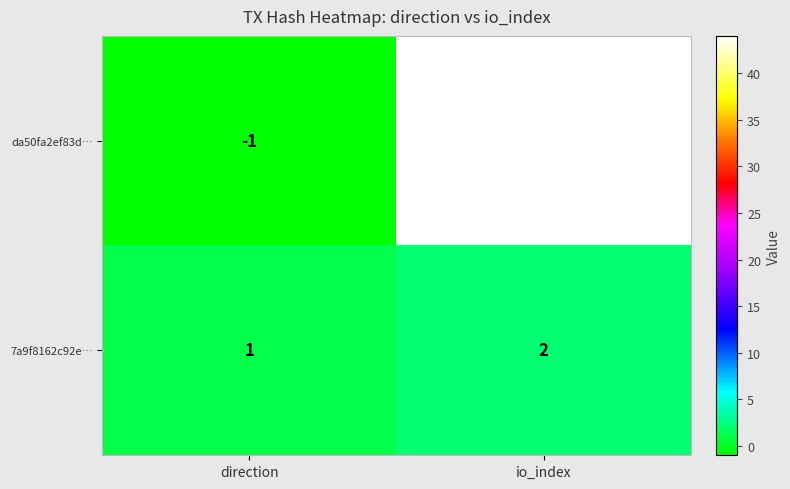

Where is 7a9f8162c92e… nearest to the value 1?

direction